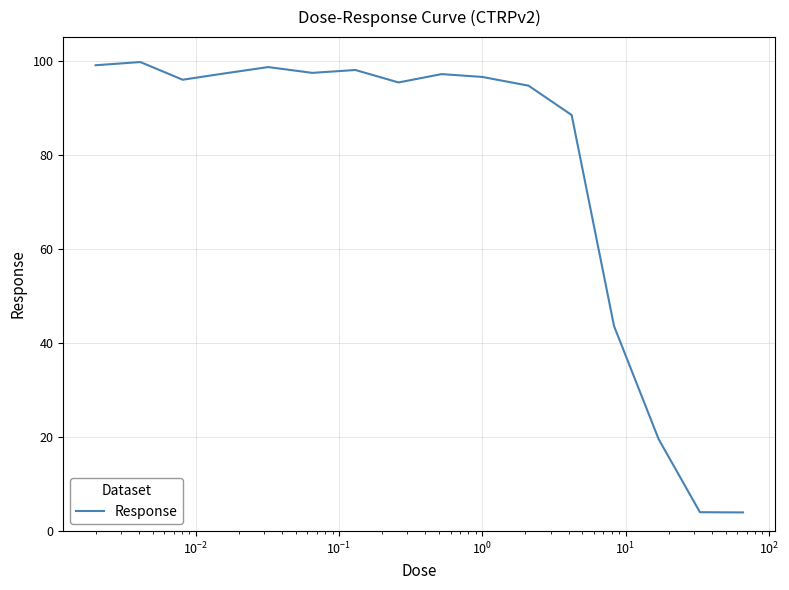

What is the maximum value shown in the chart?

99.7